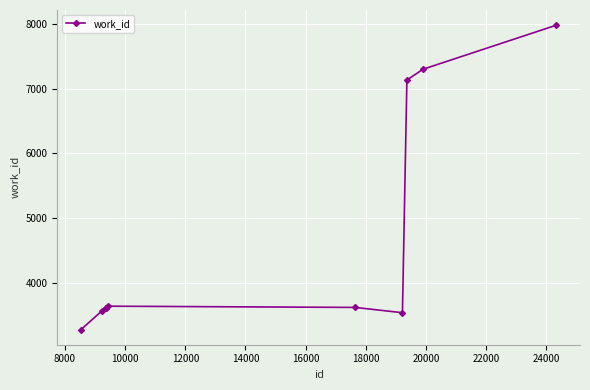

What is the minimum value shown in the chart?

3275